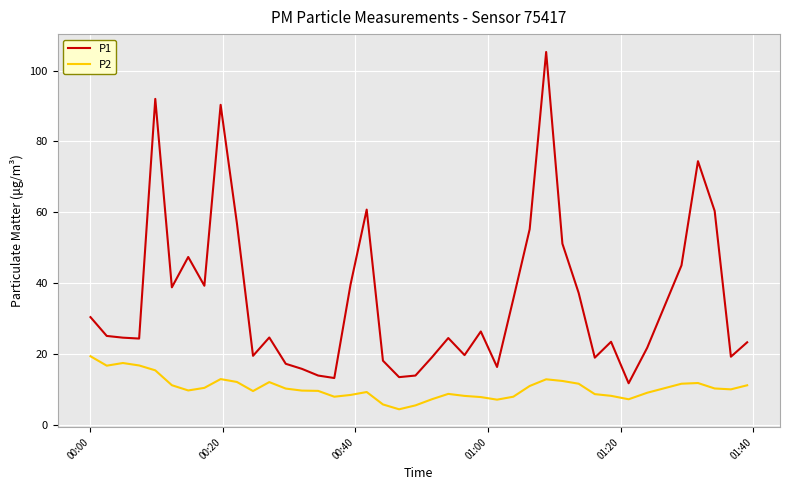

How many lines are shown in the chart?

2